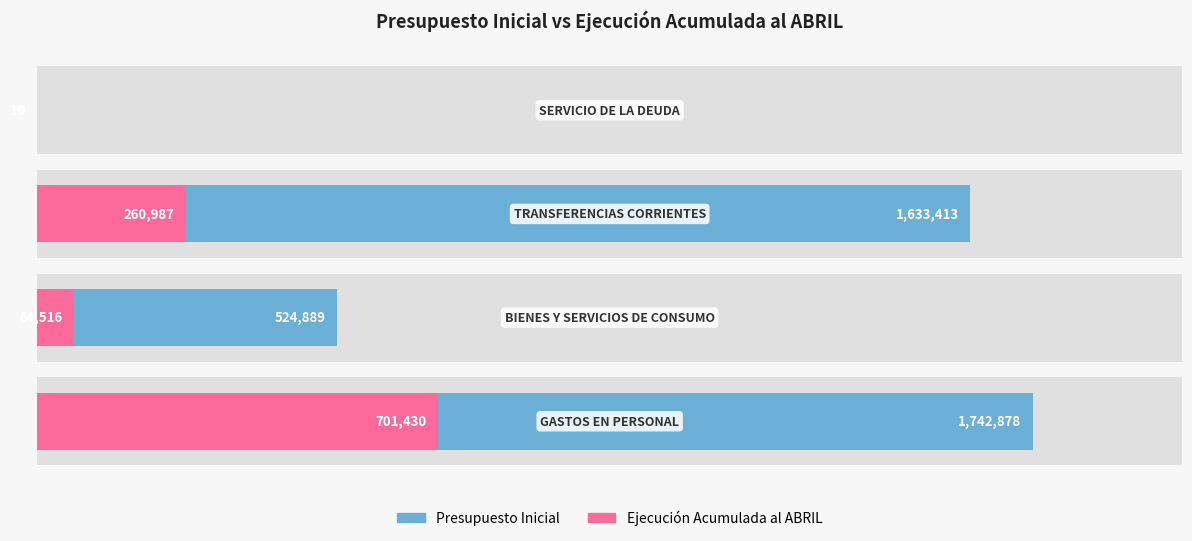

The value of Presupuesto Inicial at 2 is 327346. True or false?

False